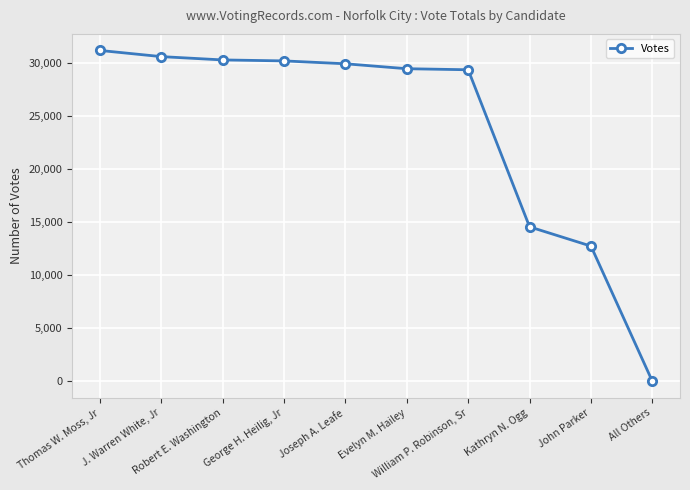

The chart shows a value of 17493 at Thomas W. Moss, Jr. True or false?

False